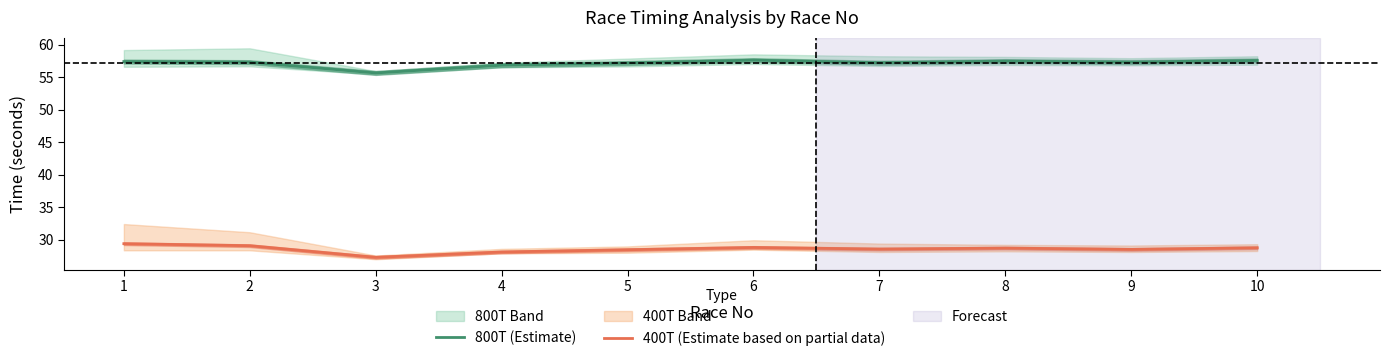

What is the difference between the second highest and second lowest values in the 800T (Estimate) series?

0.7